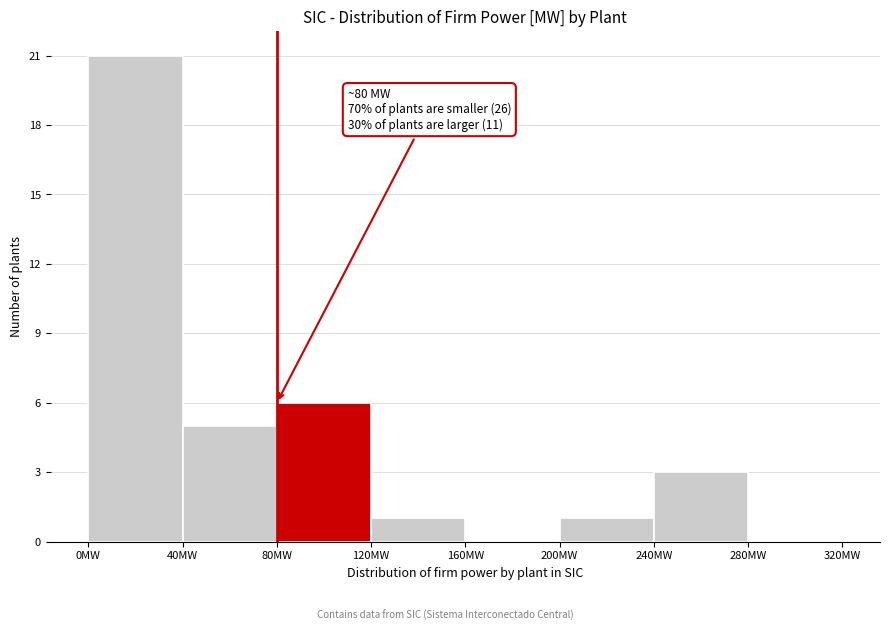

Which range on the x-axis has the tallest bar?

0 to 40